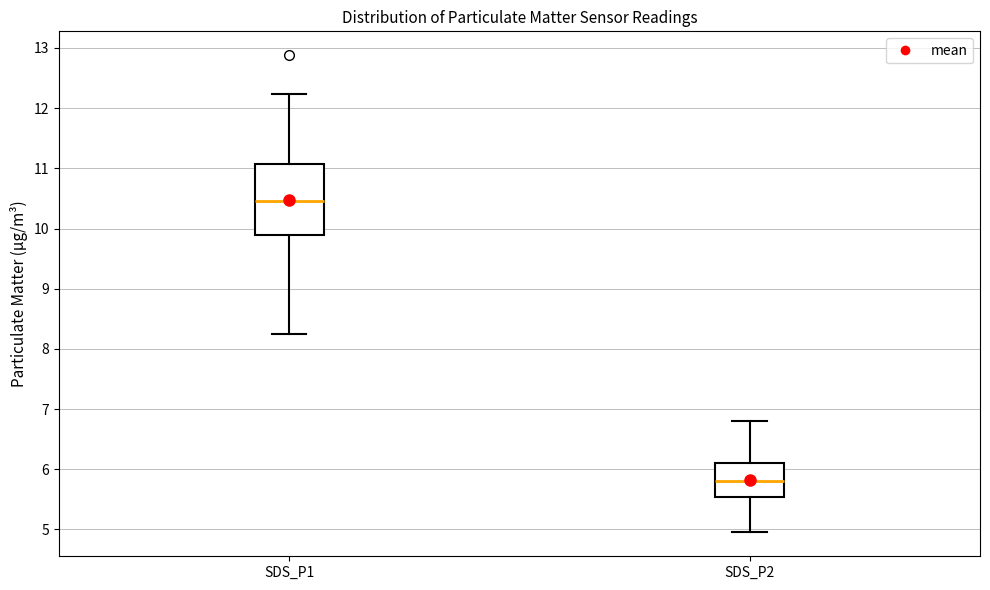

Comparing the boxes themselves (not the whiskers), which one is the tallest?

SDS_P1